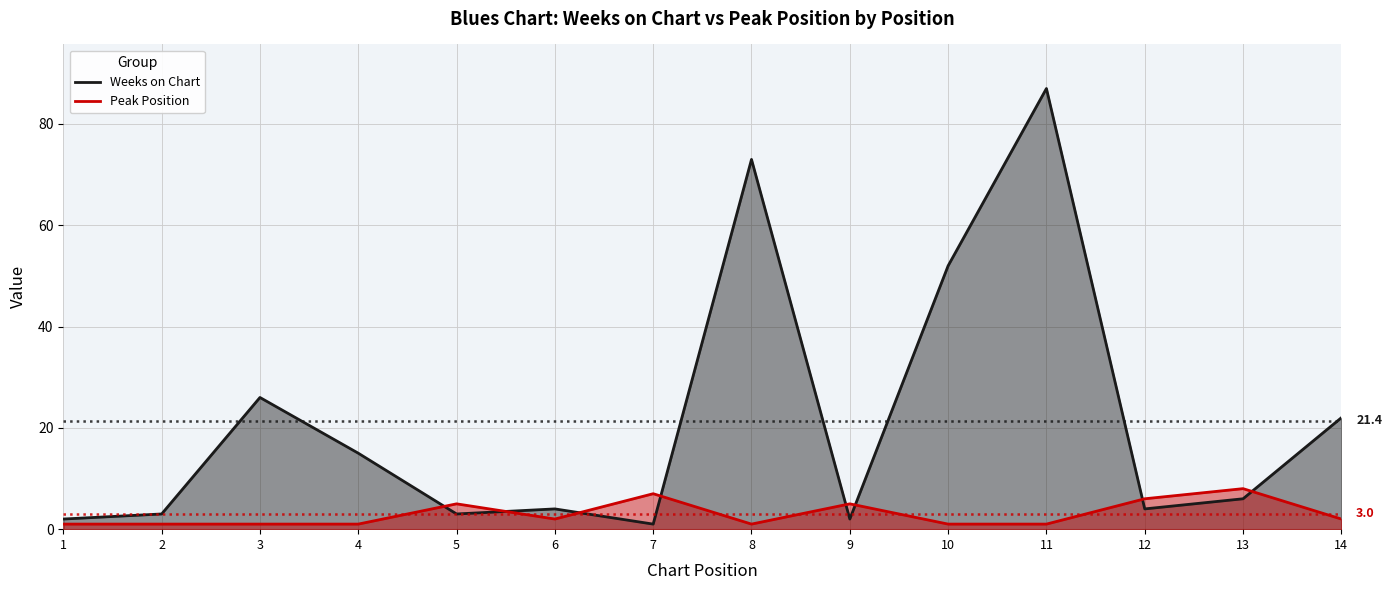

What is the value of the Weeks on Chart point at the 7th from the left?

1